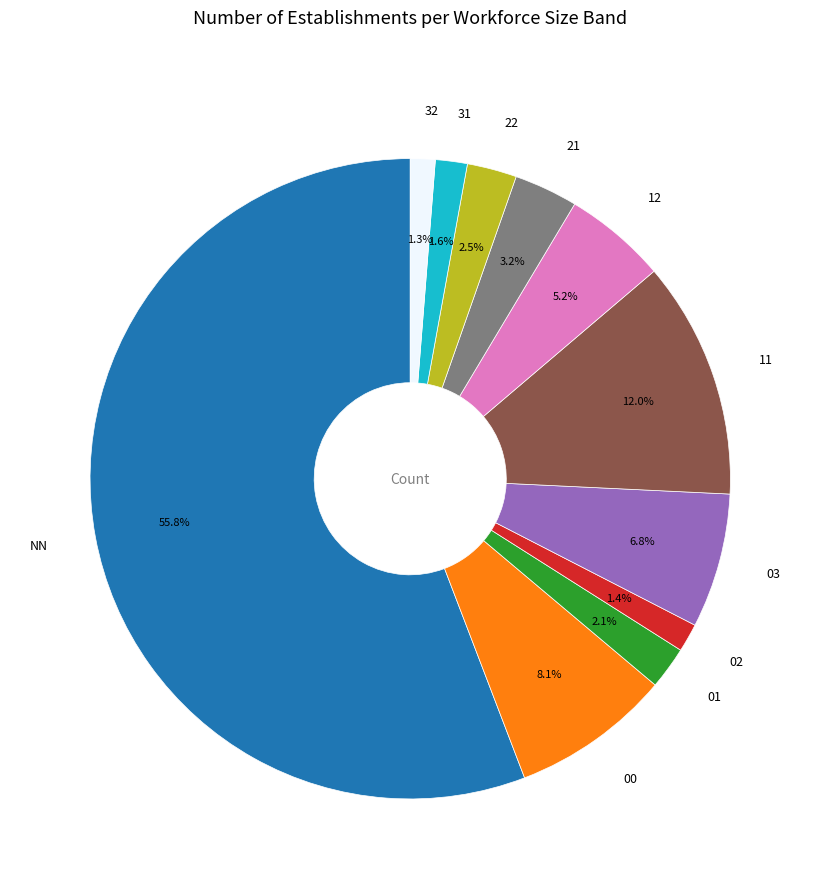

True or false: 32 accounts for 1% of the total.

True